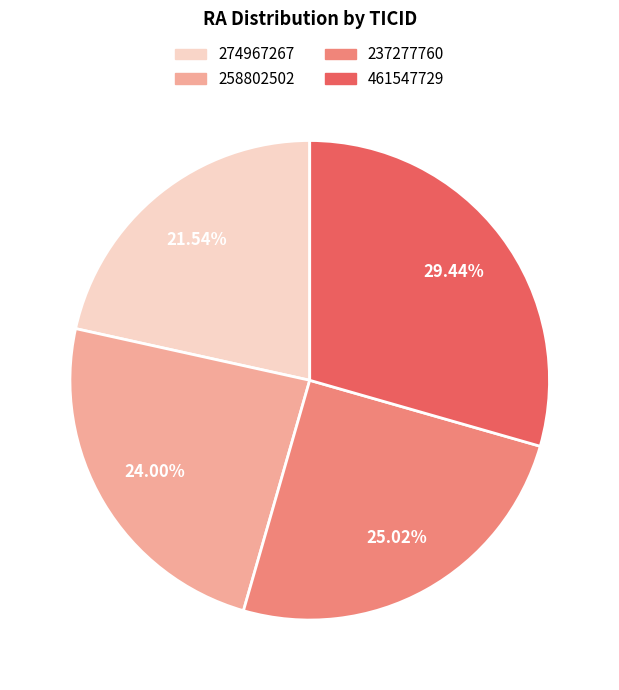

Which slice is the largest?

461547729